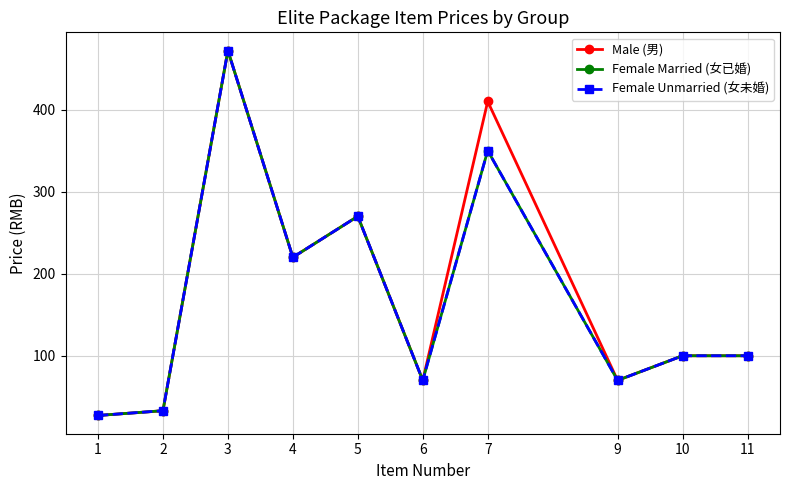

Is this an area chart (filled region under the line)?

No